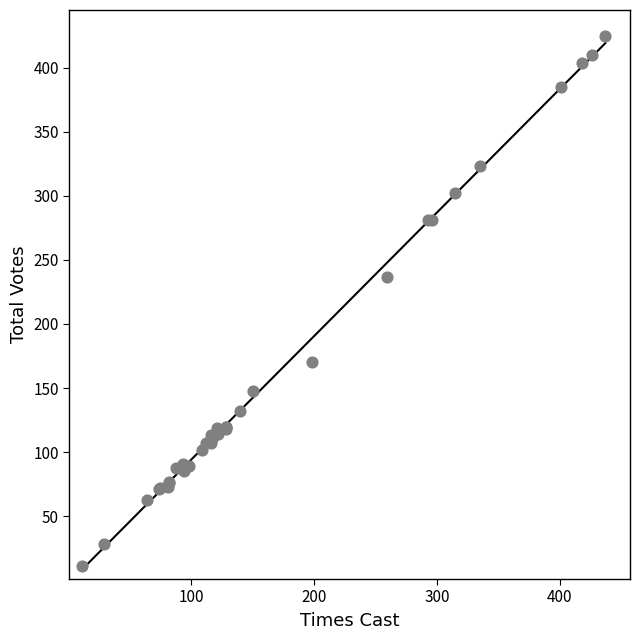

What Y value in the scatter plot is closest to 218?

237